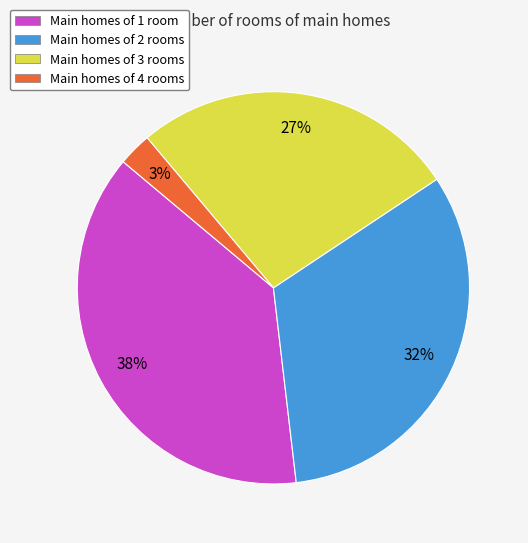

Is there a majority slice in this chart?

No